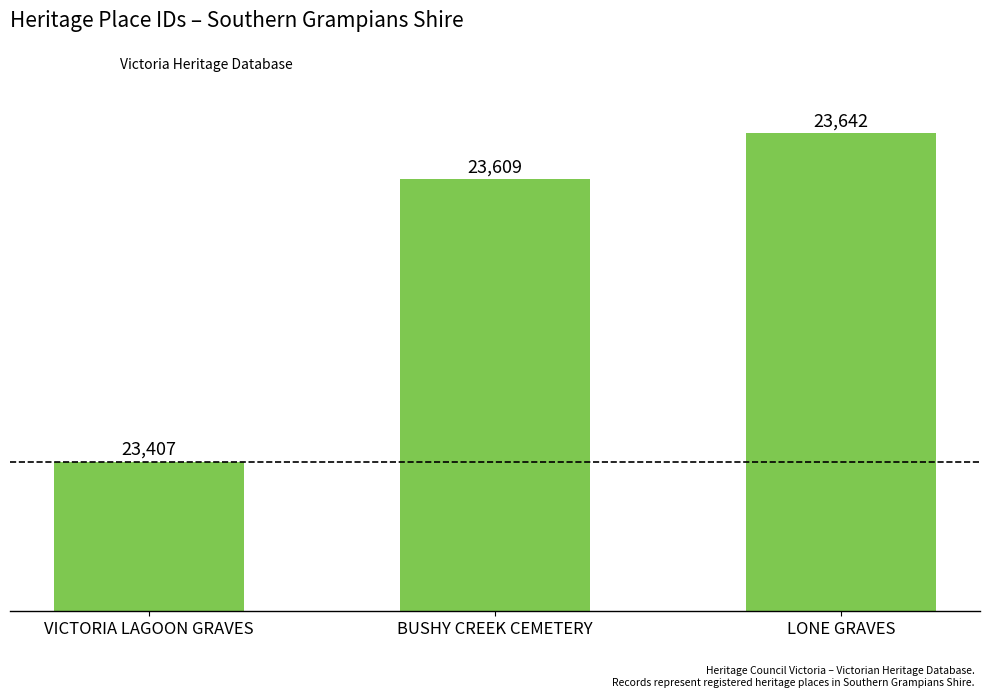

Between VICTORIA LAGOON GRAVES and BUSHY CREEK CEMETERY, which is larger?

BUSHY CREEK CEMETERY